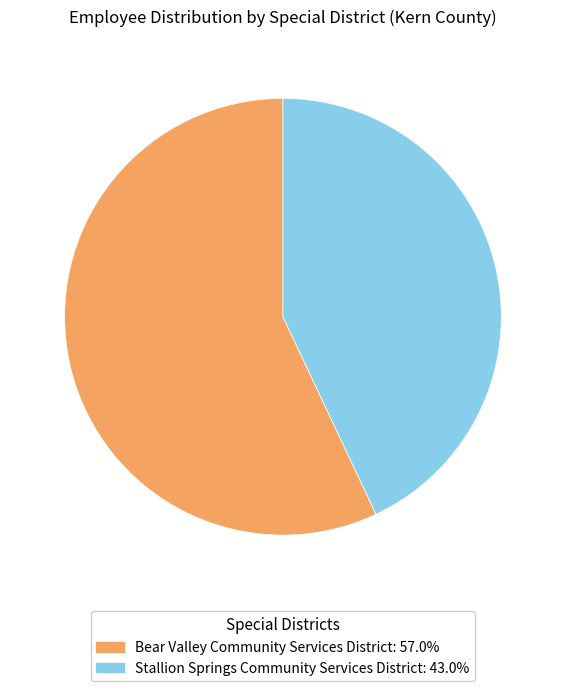

Is there a majority slice in this chart?

Yes